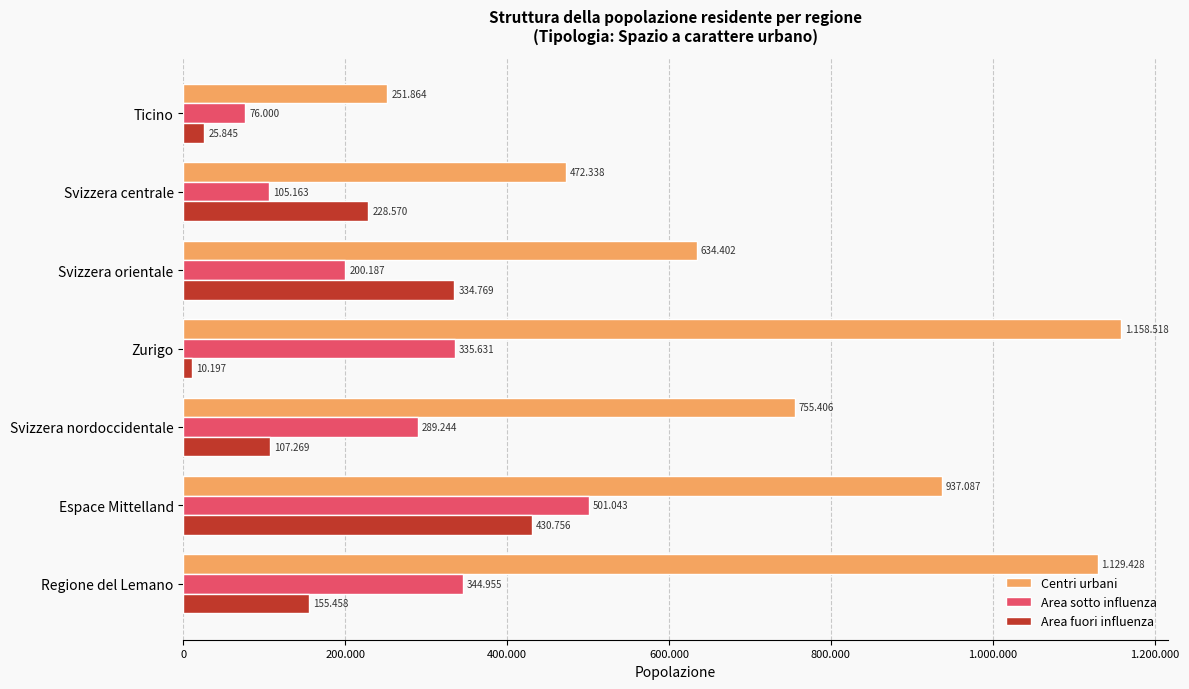

What is the highest value of the Centri urbani series?

1158518